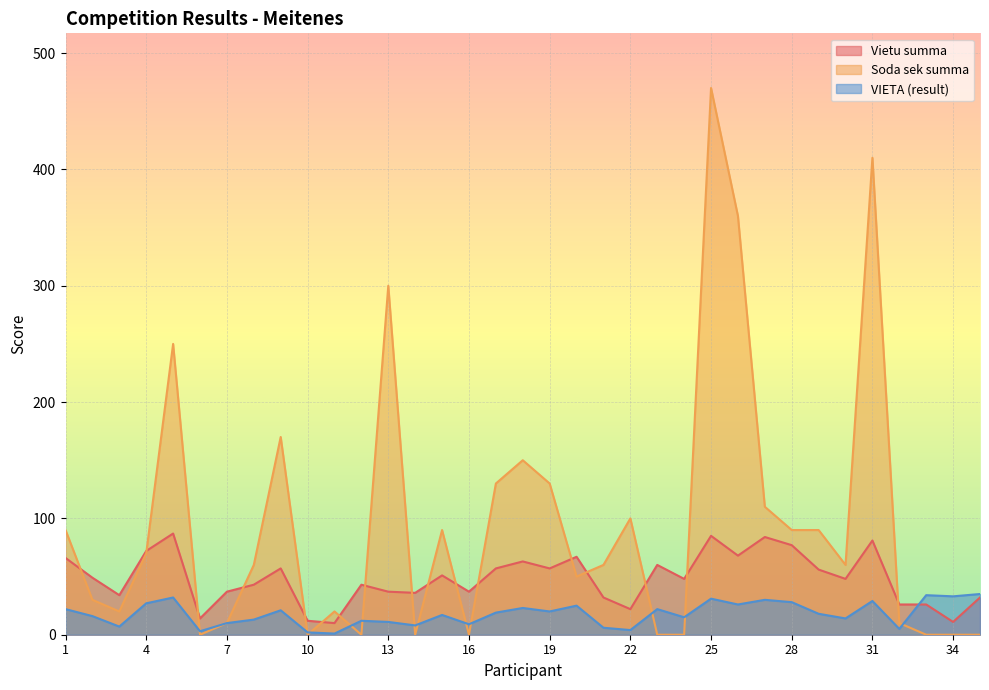

In Soda sek summa, how many points are higher than both neighbors (excluding endpoints)?

9